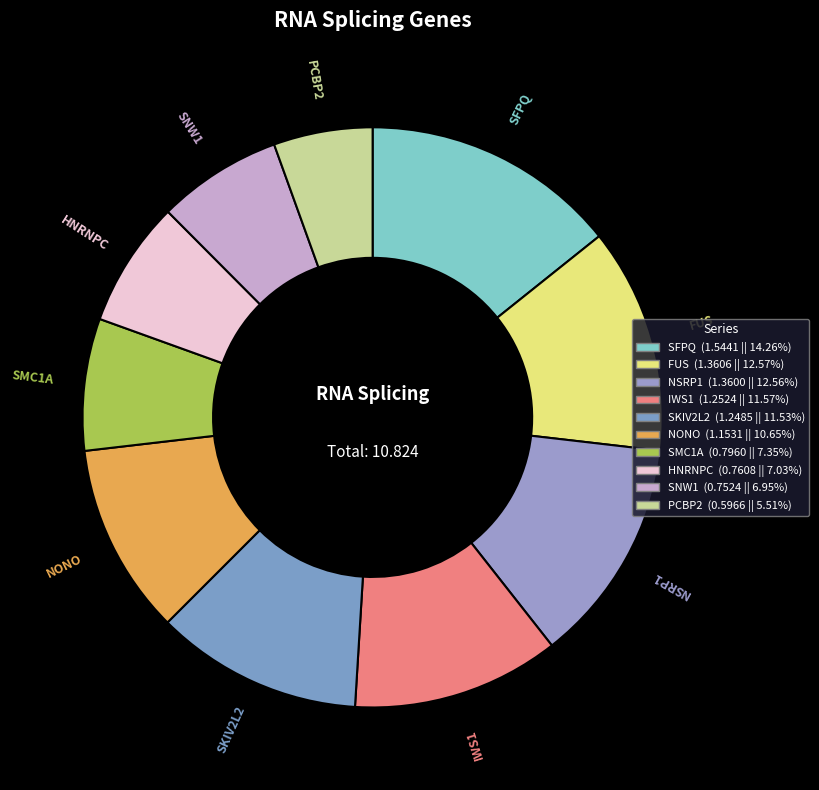

Count the number of slices in the pie.

10